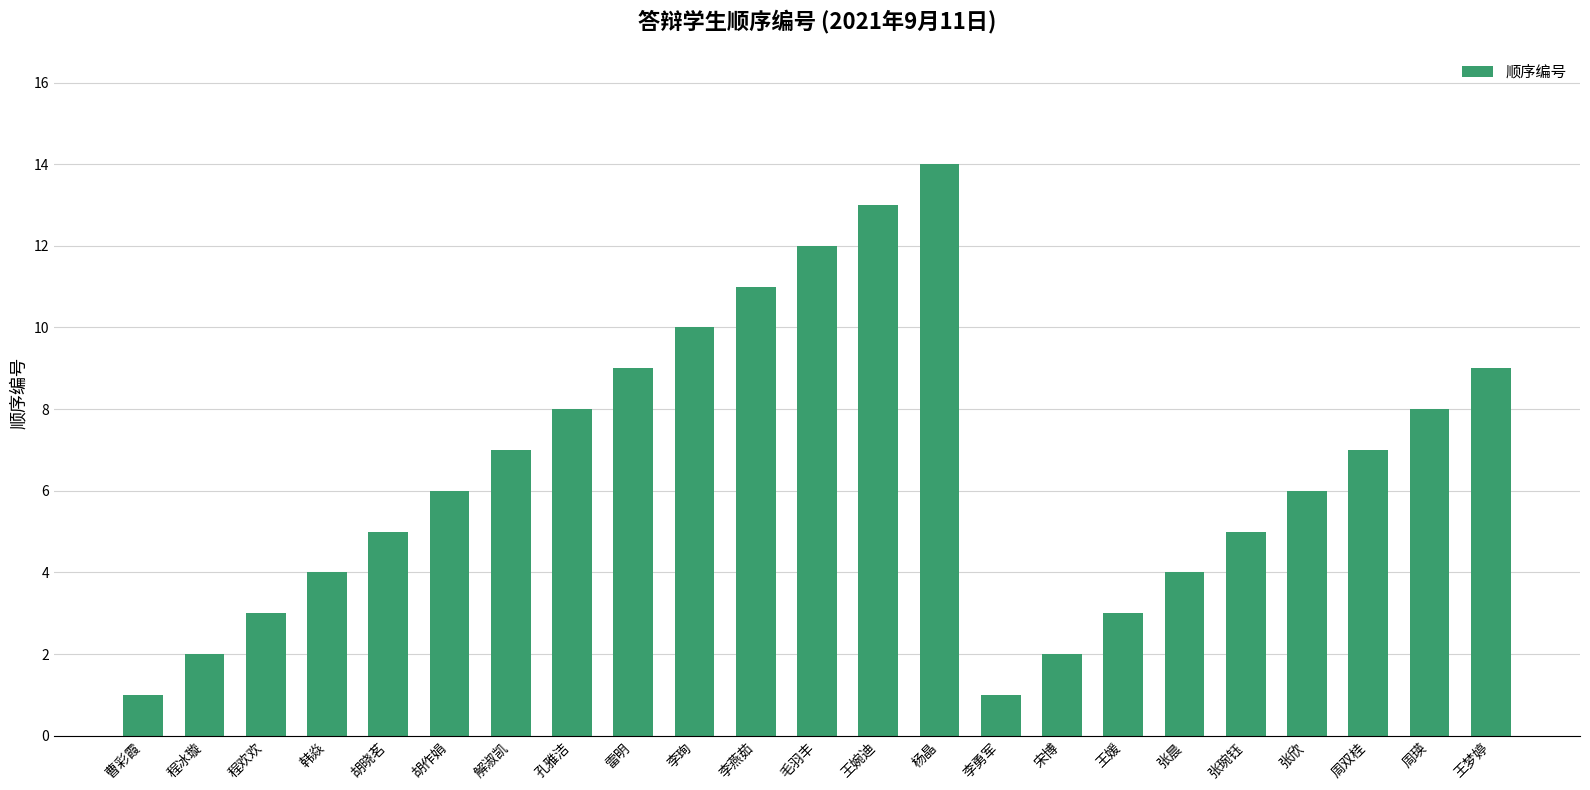

How many categories are shown in the chart?

23